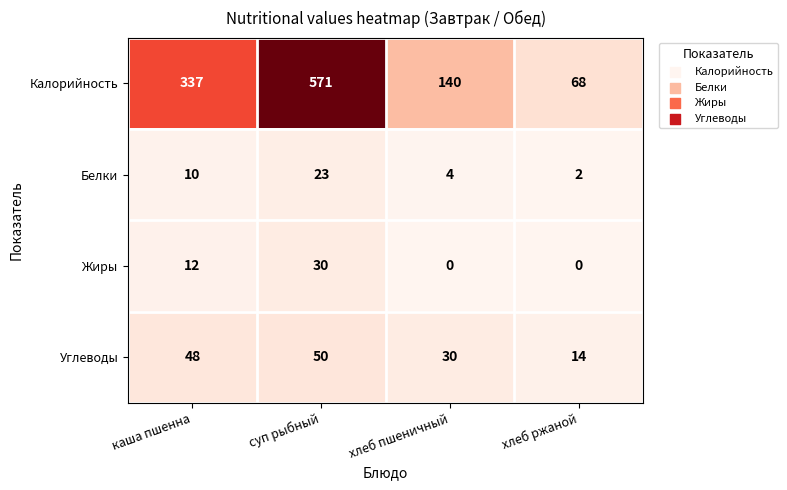

List the series in order of their peak value, highest first.

Калорийность, Углеводы, Жиры, Белки